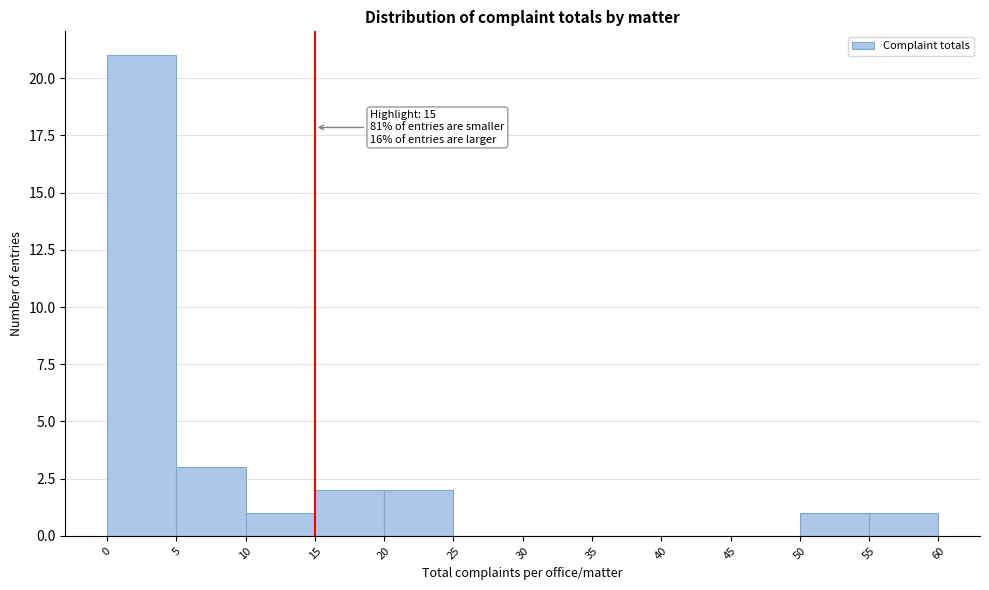

Over which range of the x-axis is the bar tallest?

0 to 5